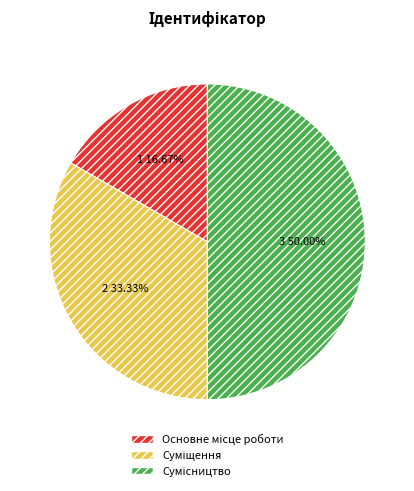

Count the number of slices in the pie.

3